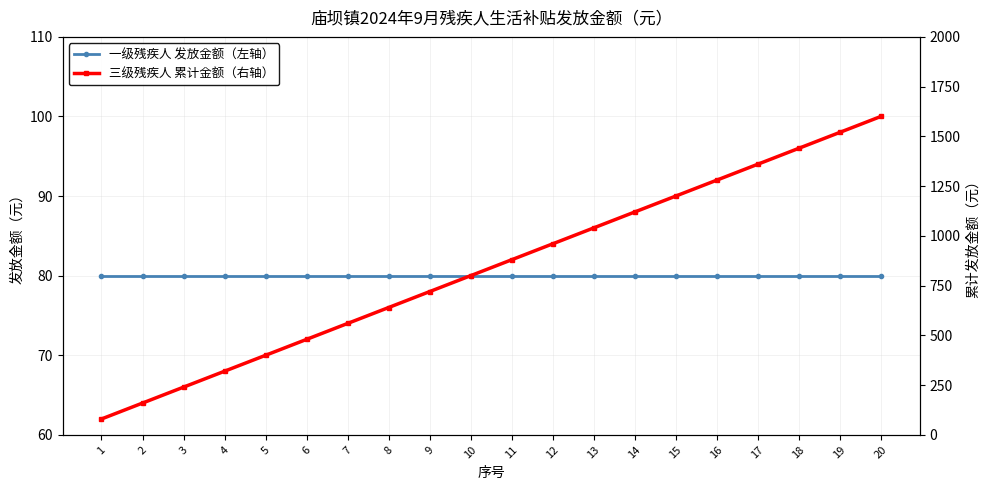

Which has a higher value, 10 or 18?

10